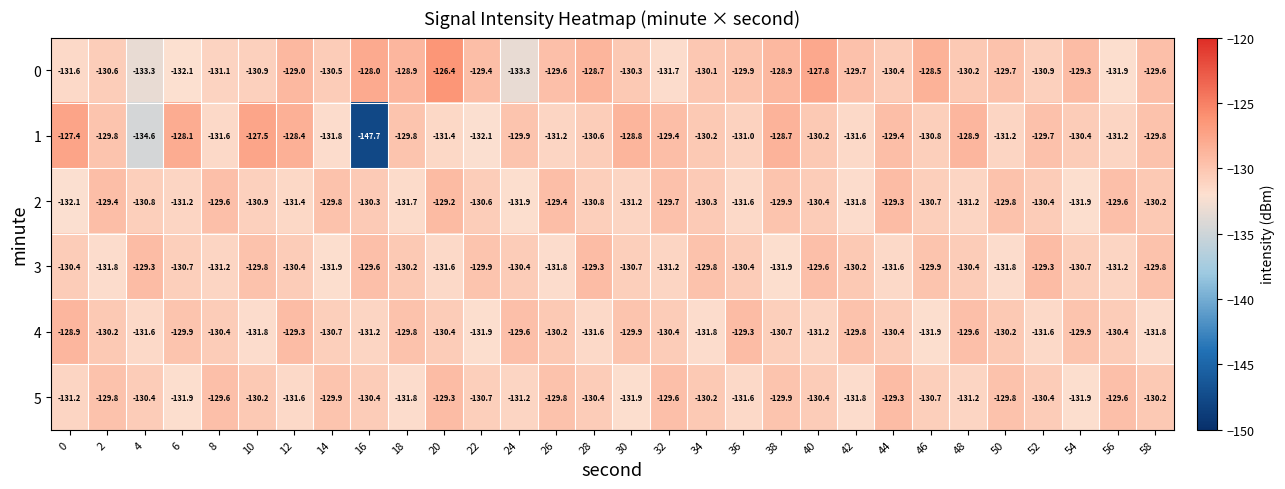

What is the difference between the highest and lowest values at 10?

4.3